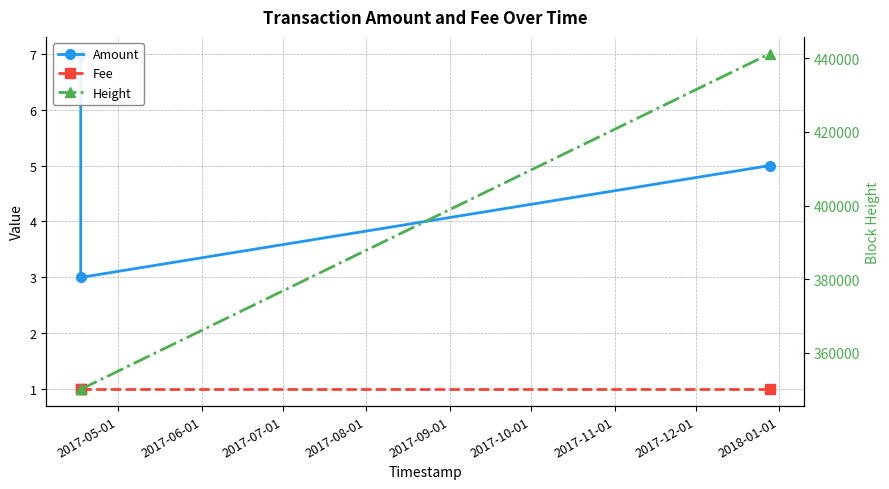

What is the smallest value displayed?

1